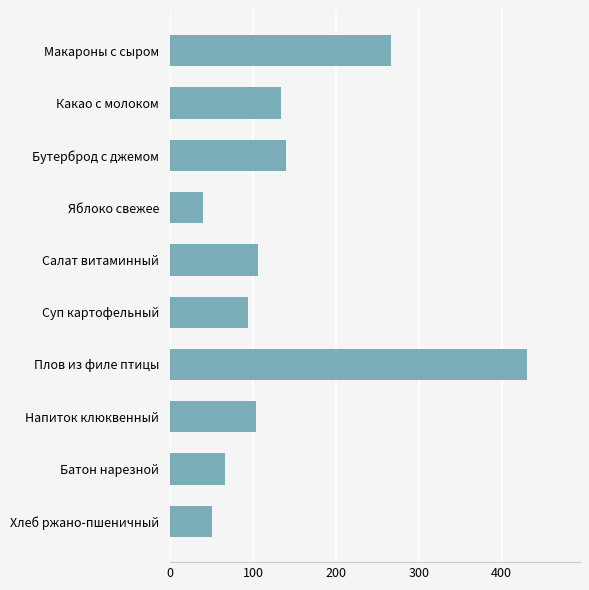

Which category has the lowest value across all series?

Яблоко свежее